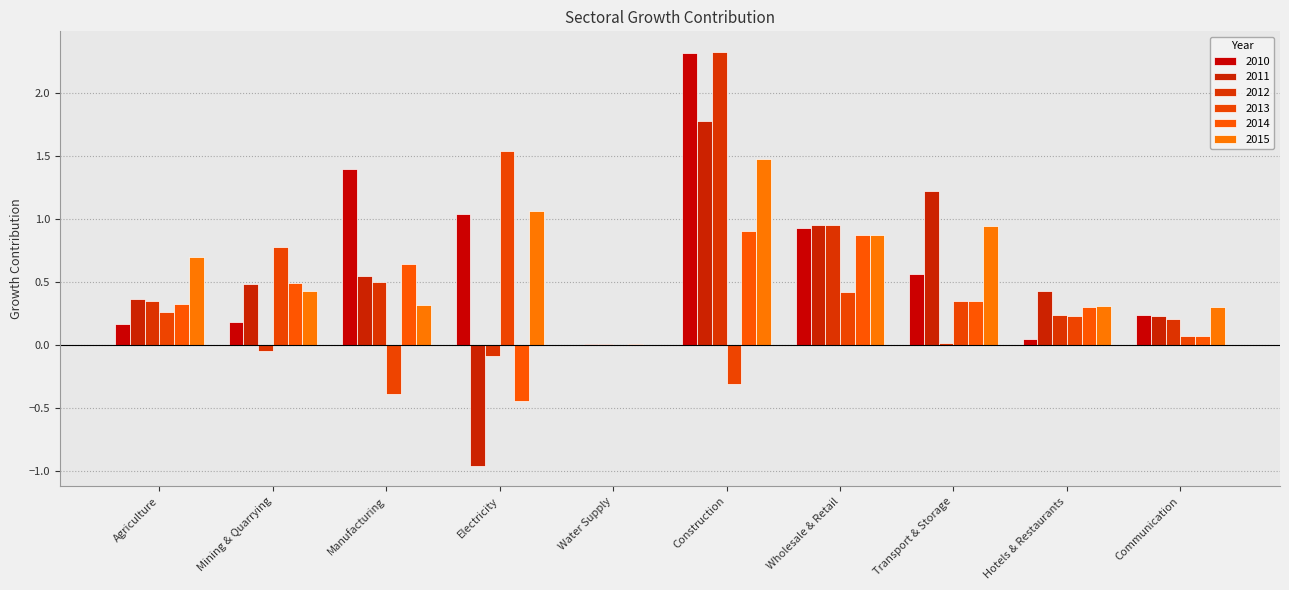

Are the bars grouped side by side (vs. stacked)?

Yes